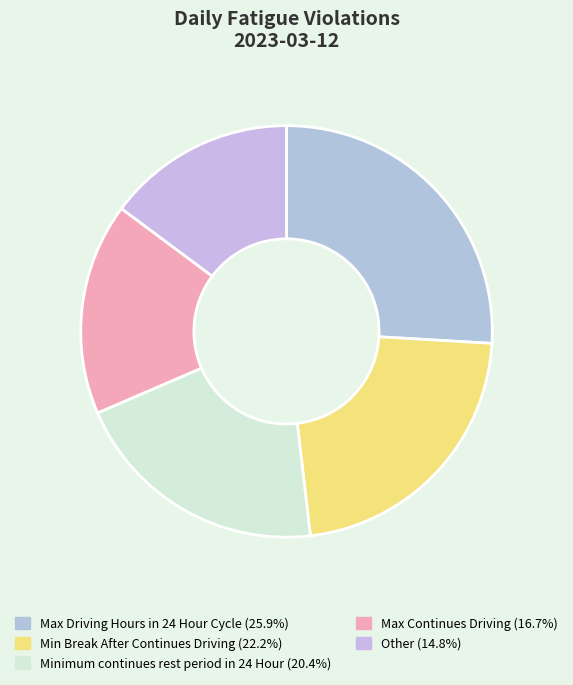

Does any single category account for the majority?

No